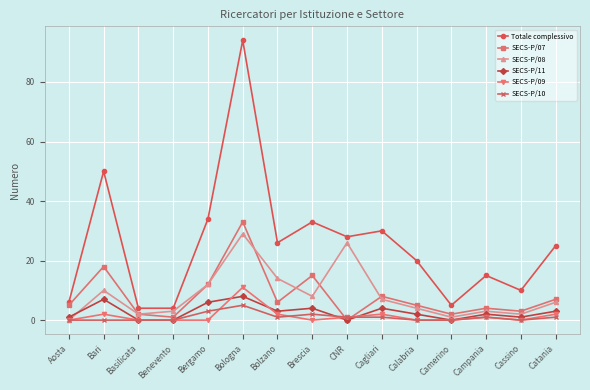

Which series has the widest spread of values?

Totale complessivo